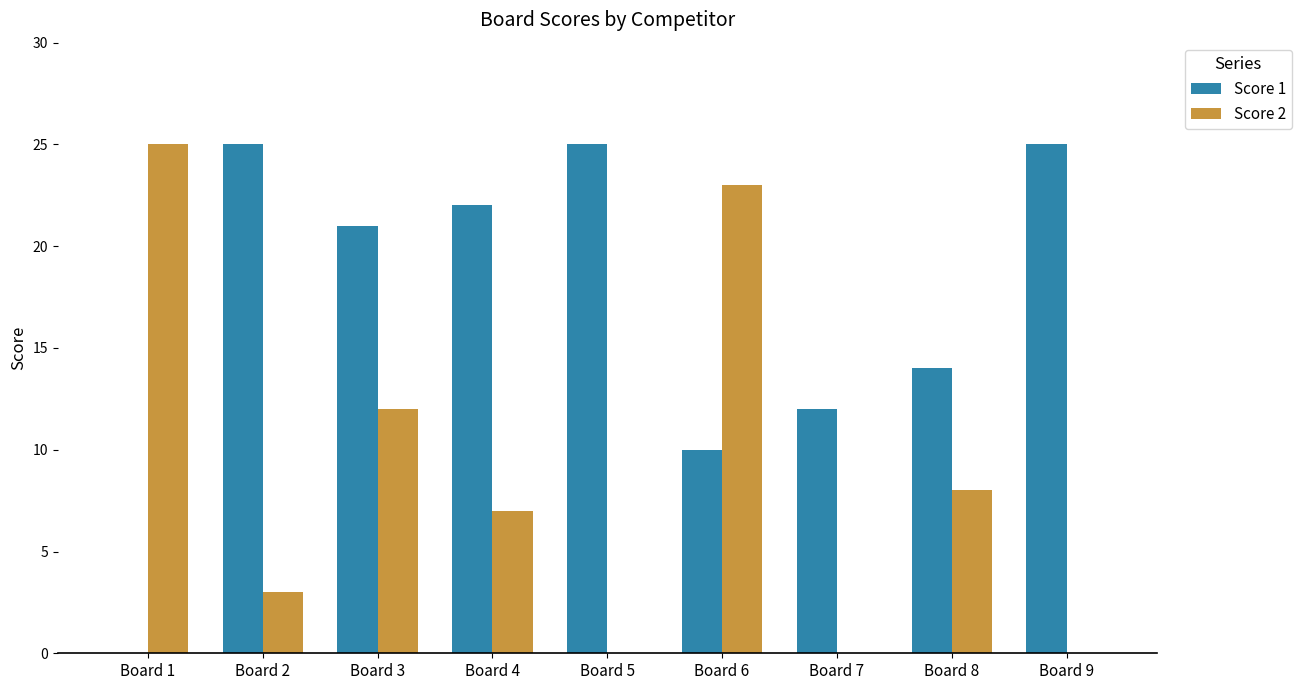

Reading left to right, extract all data points from this chart.

Score 1: Board 1=0	Board 2=25	Board 3=21	Board 4=22	Board 5=25	Board 6=10	Board 7=12	Board 8=14	Board 9=25
Score 2: Board 1=25	Board 2=3	Board 3=12	Board 4=7	Board 5=0	Board 6=23	Board 7=0	Board 8=8	Board 9=0